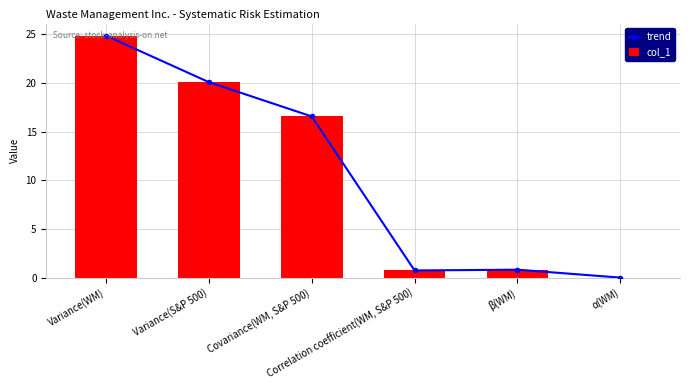

The value of trend at Covariance(WM, S&P 500) is 16.6. True or false?

True